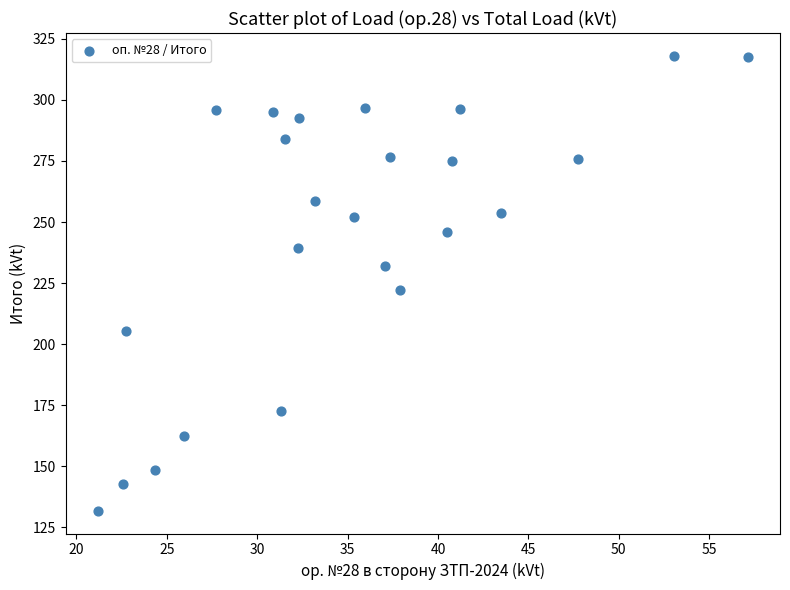

What is the range of X values (max minus min)?

35.9